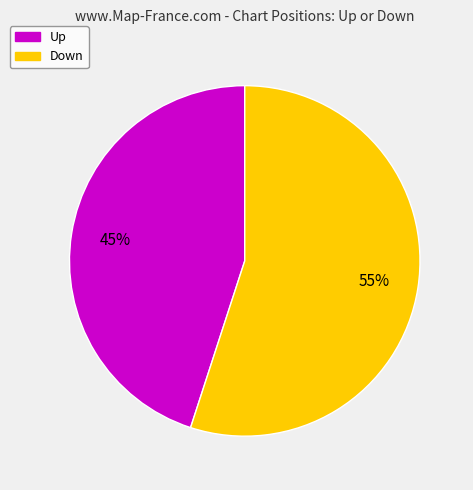

To the nearest percent, what is the difference between the largest and smallest slice percentages?

10%